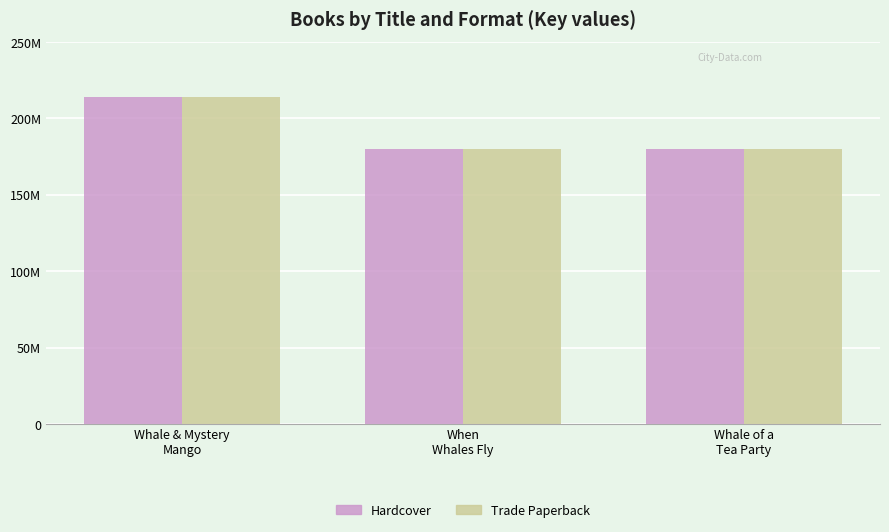

The value of Hardcover at When
Whales Fly is 67104624. True or false?

False